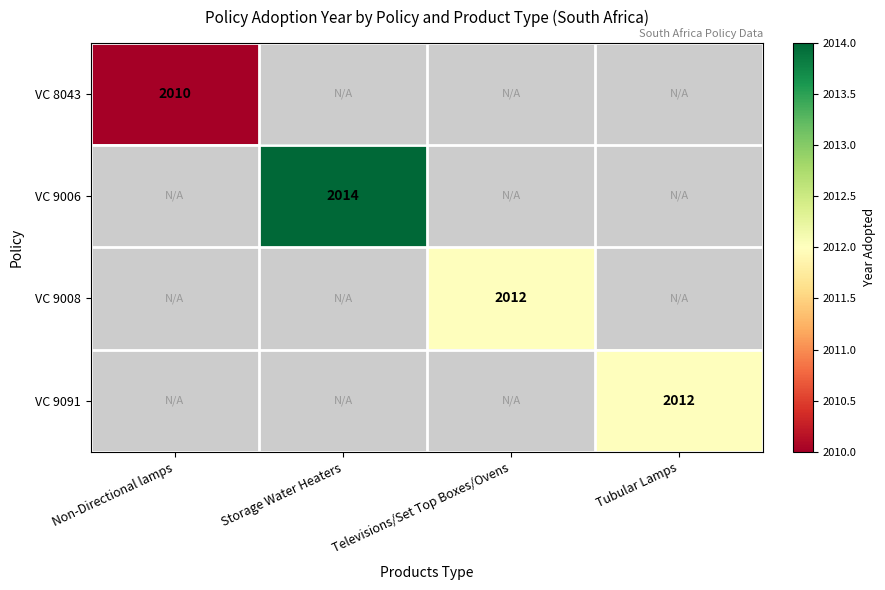

The VC 8043 series shows 2010 at Non-Directional lamps. True or false?

True